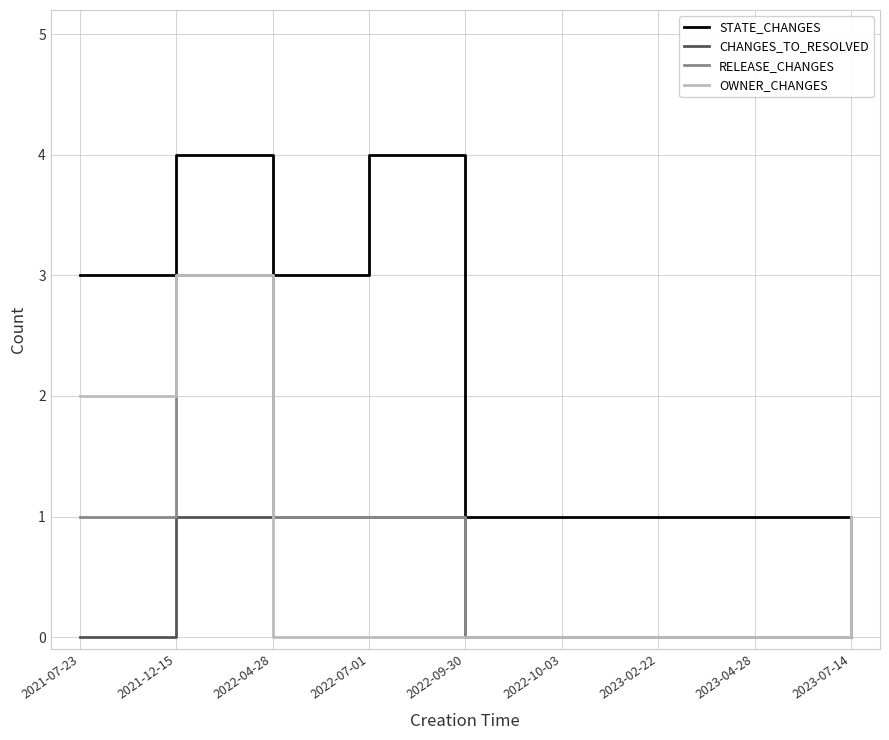

What is the sum of all OWNER_CHANGES values?

6